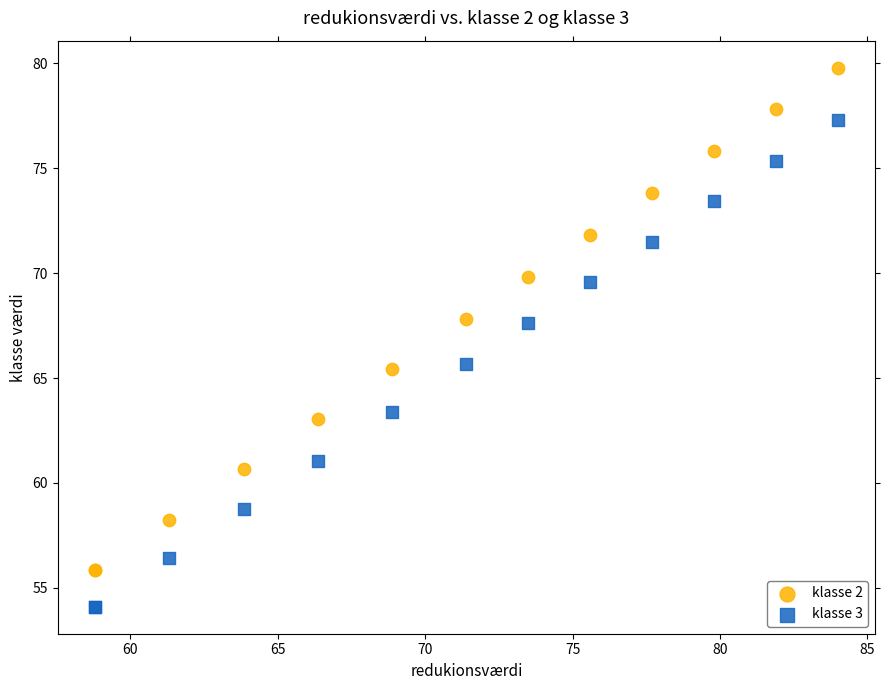

Which series contains the lowest Y value?

klasse 3